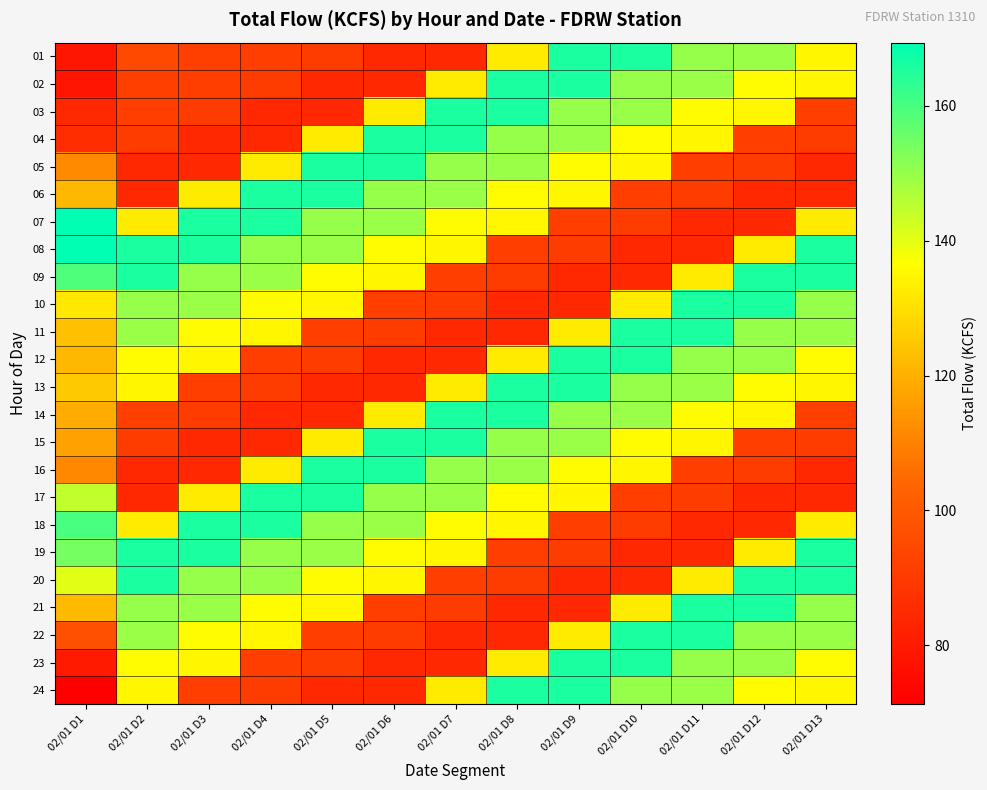

Count the number of data series in this chart.

24